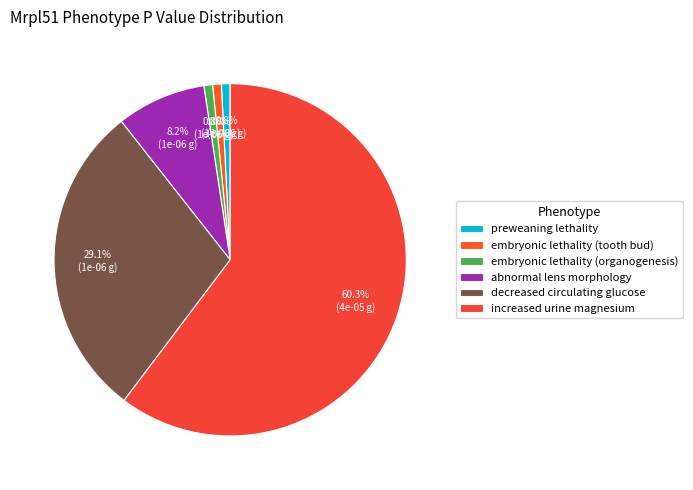

How many segments does this pie chart have?

6